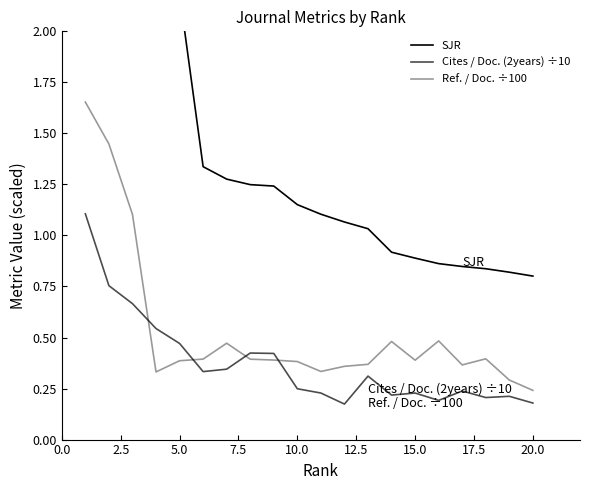

What position from the left is 12.5?

6